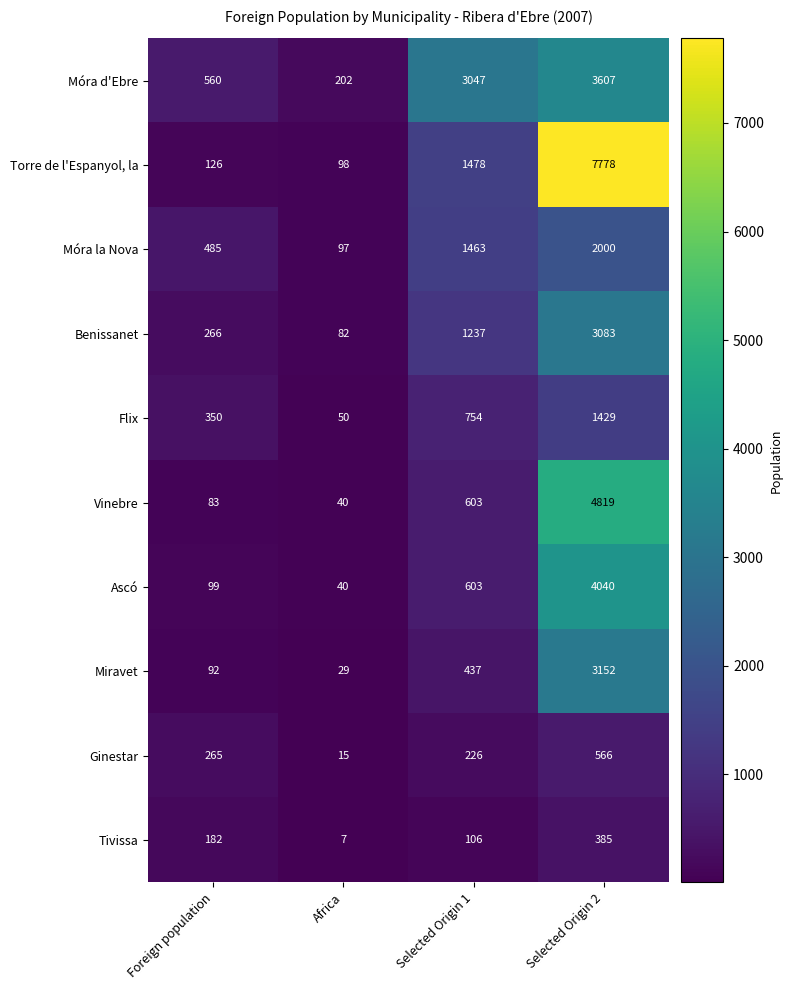

The Miravet series shows 21 at Foreign population. True or false?

False